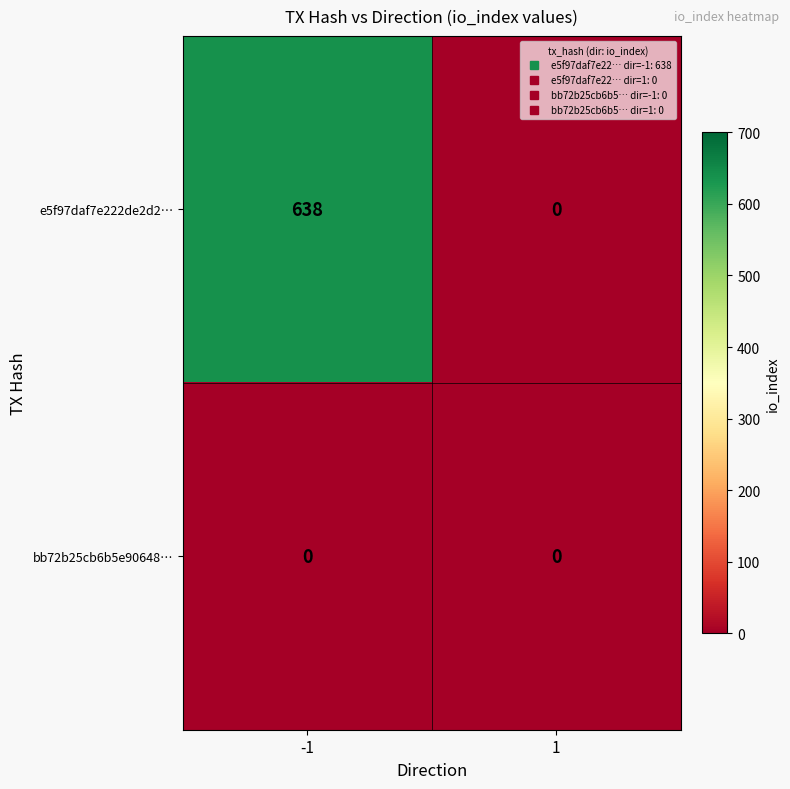

At -1, list the series in order from smallest to largest.

bb72b25cb6b5e90648…, e5f97daf7e222de2d2…